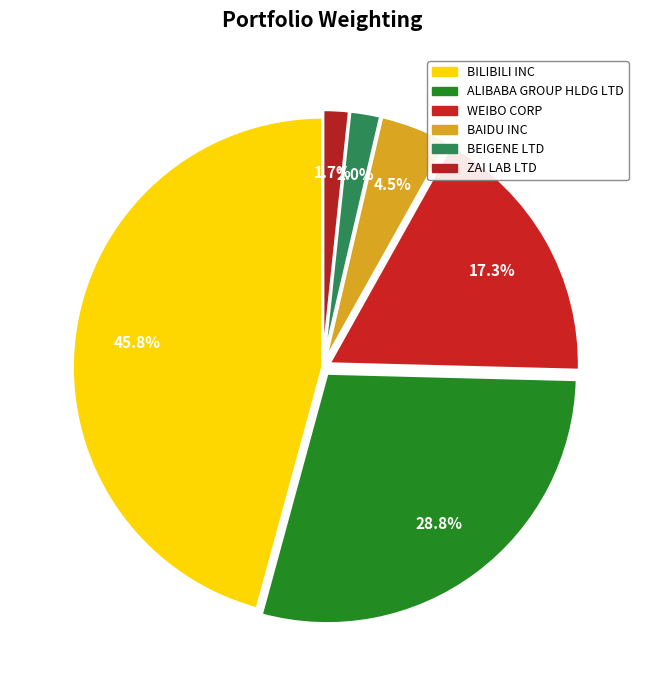

How many segments does this pie chart have?

6